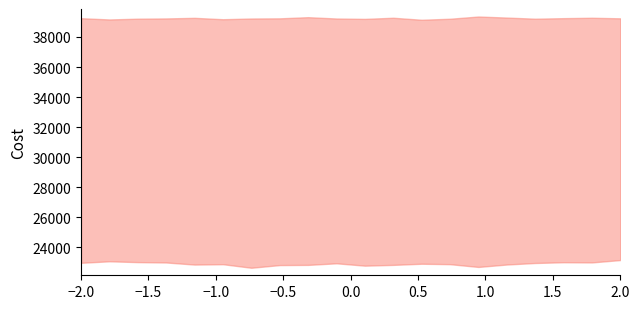

At which category does the data reach its first local valley?

−1.5